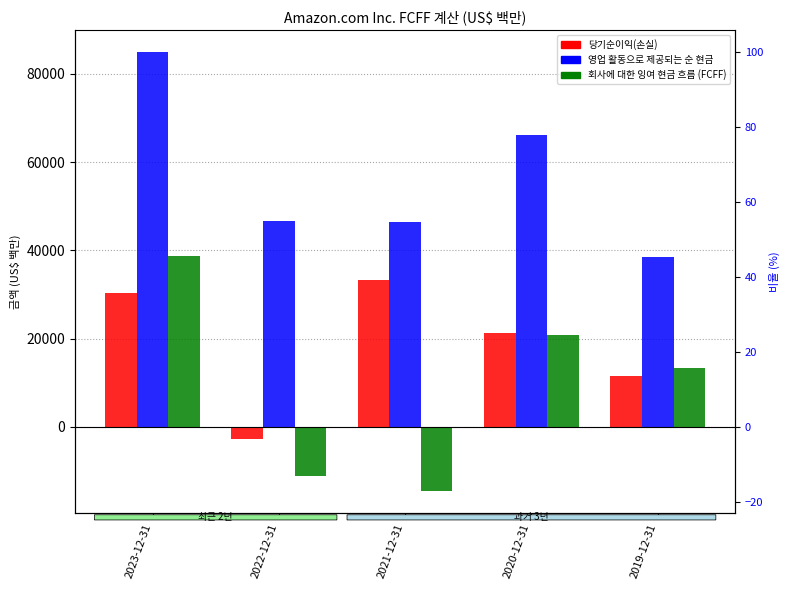

The value of 영업 활동으로 제공되는 순 현금 at 2019-12-31 is 58257. True or false?

False